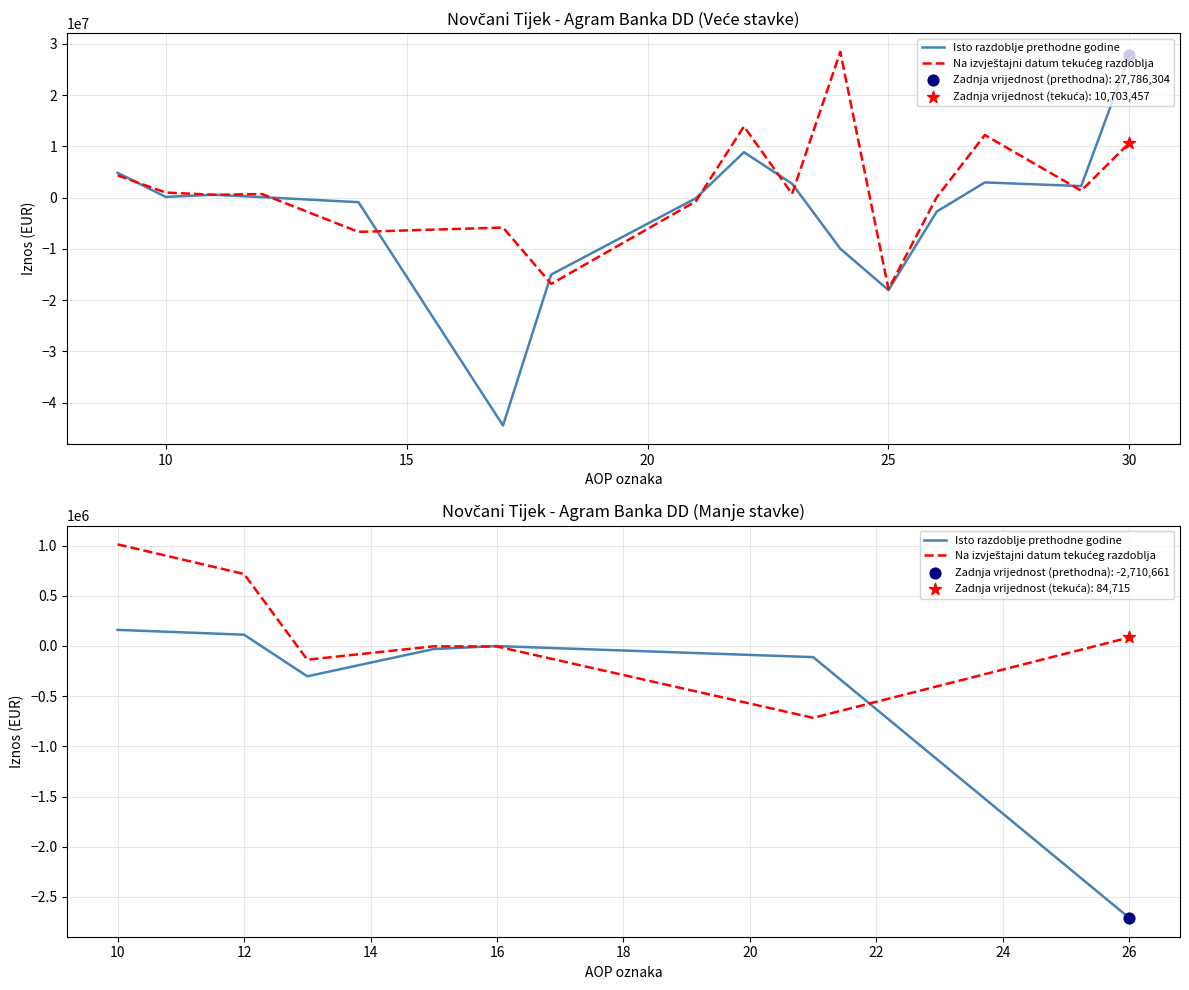

Is the value of Isto razdoblje prethodne godine at 15 greater than the value of Na izvještajni datum tekućeg razdoblja at 10?

No